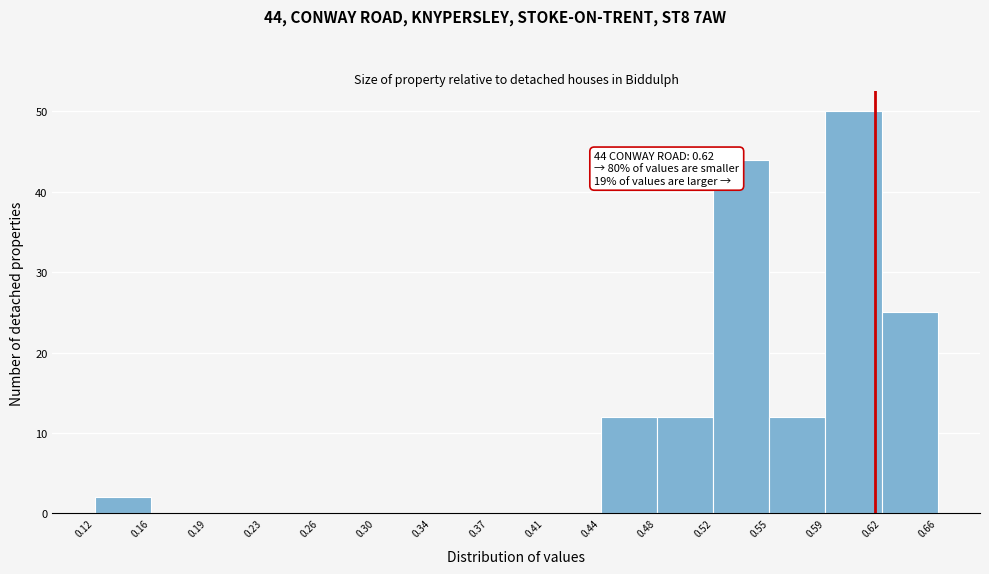

Which range on the x-axis has the tallest bar?

0.59 to 0.62